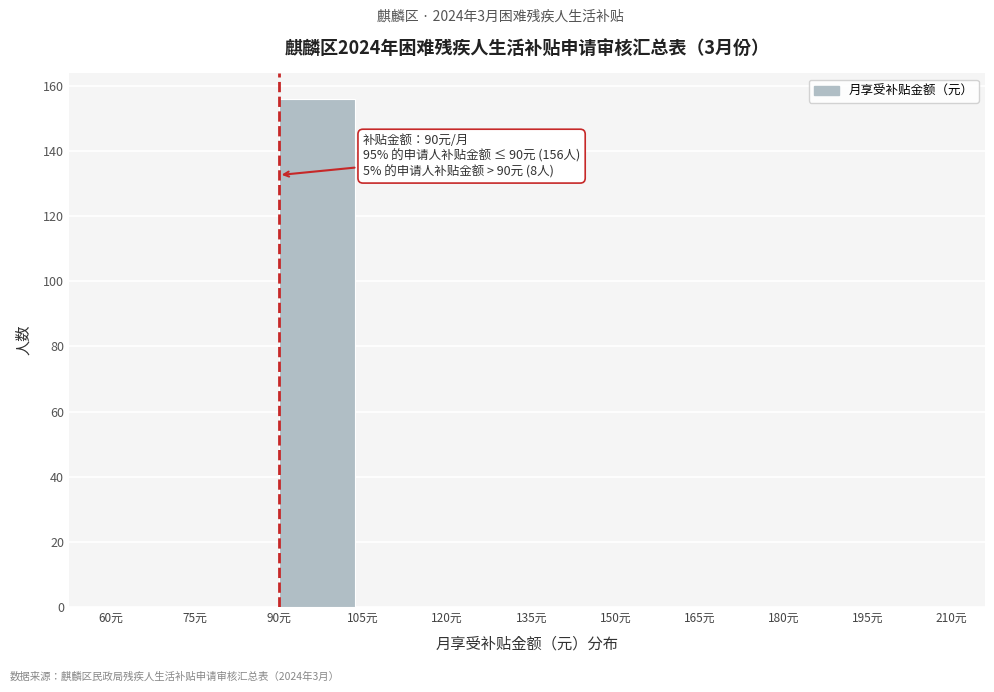

Over which range of the x-axis is the bar tallest?

90 to 105